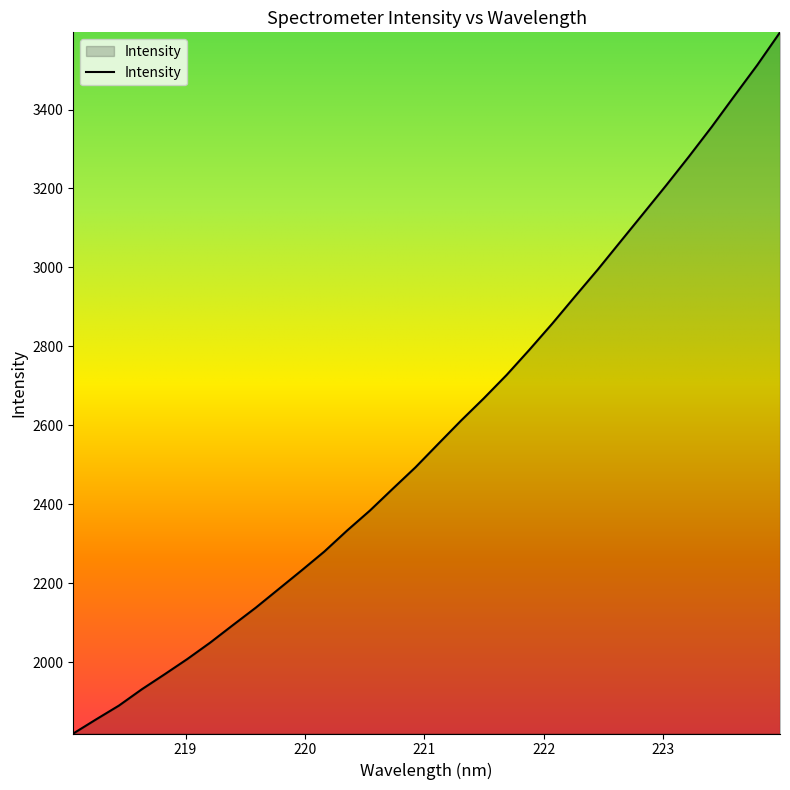

What is the minimum value shown in the chart?

1819.6